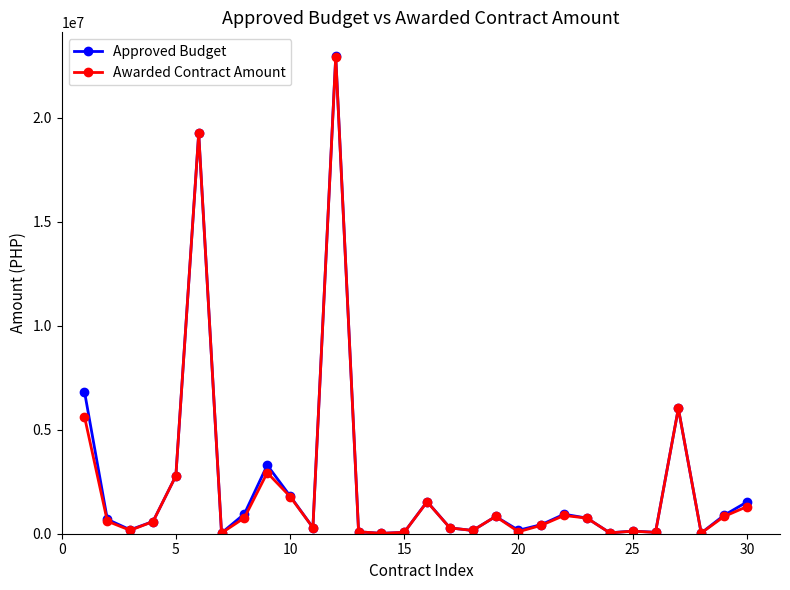

True or false: Approved Budget has more than 1 points higher than both neighbors.

True